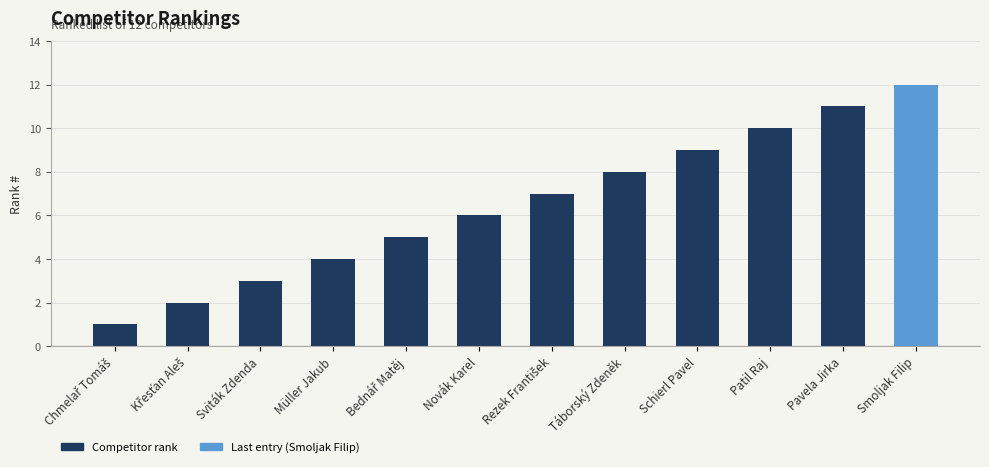

What is the change in value from Novák Karel to Patil Raj?

+4